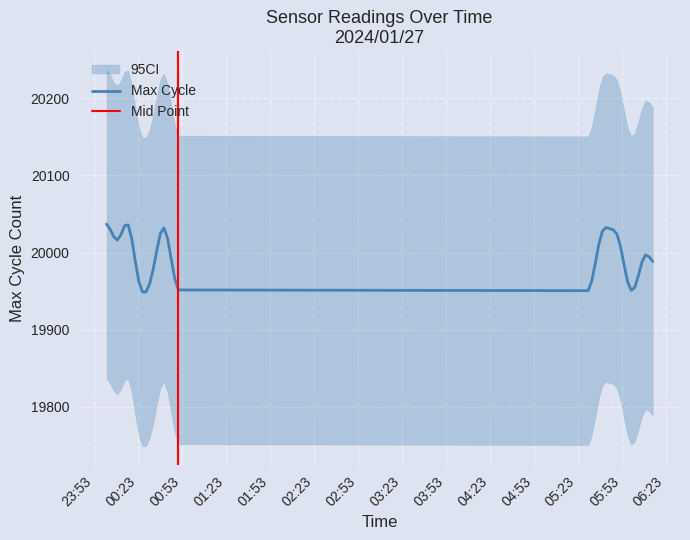

Count the number of categories in the chart.

40